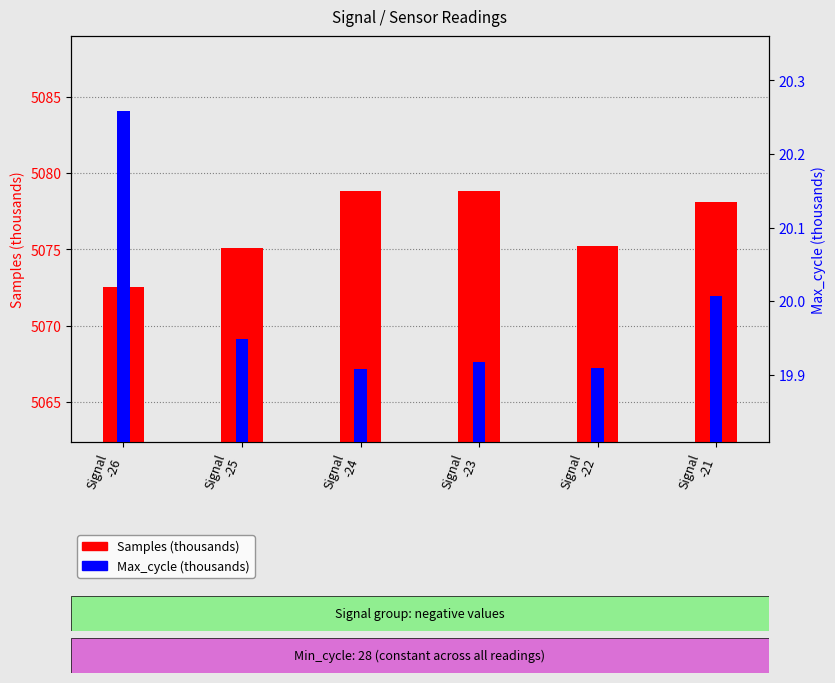

What is the label of the 1st bar from the left?

Signal
-26